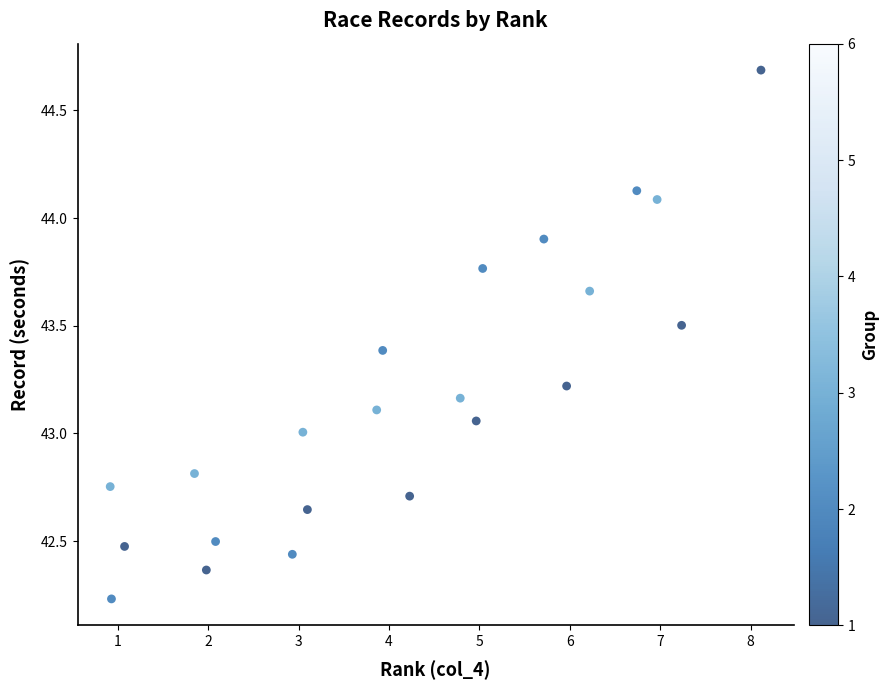

What is the range of Y values (max minus min)?

2.5